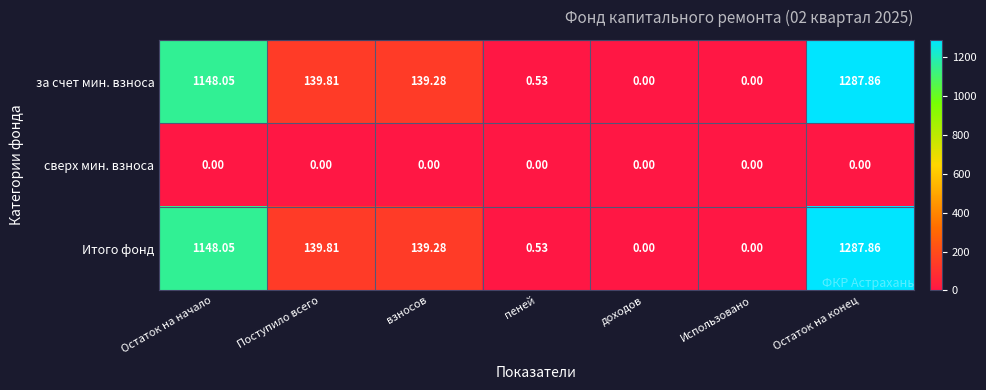

At which label is Итого фонд closest to 643?

Поступило всего